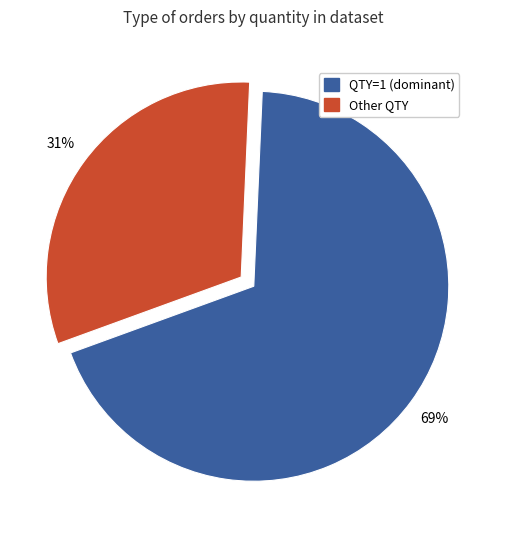

To the nearest percent, what is the average slice percentage?

50%